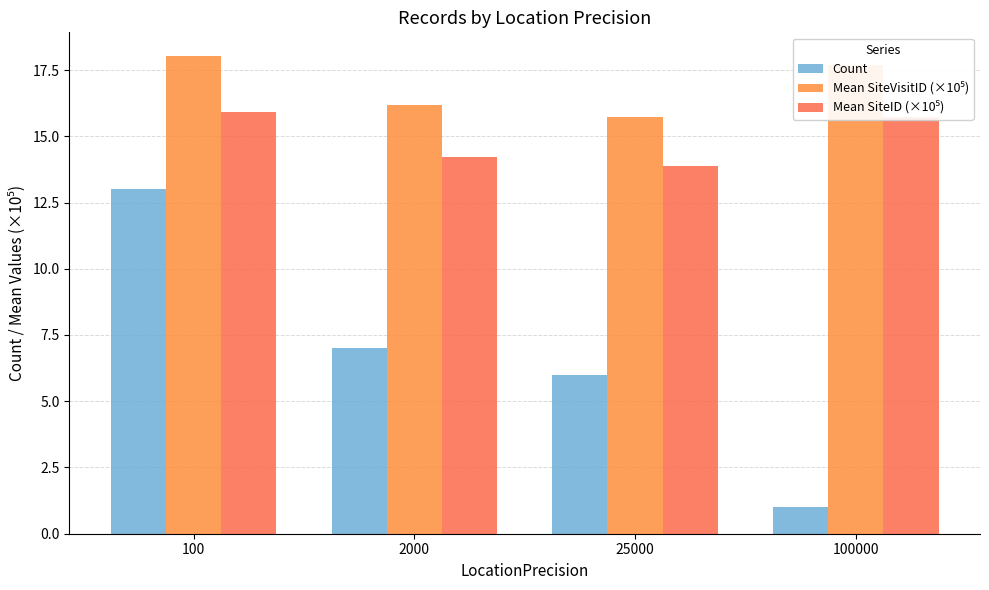

At how many categories does at least one series exceed 6?

4